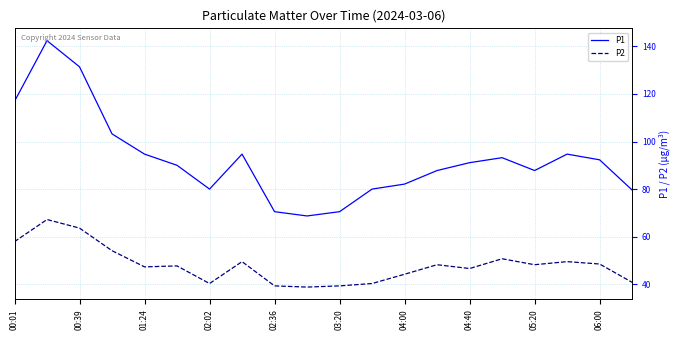

Which series has the widest spread of values?

P1